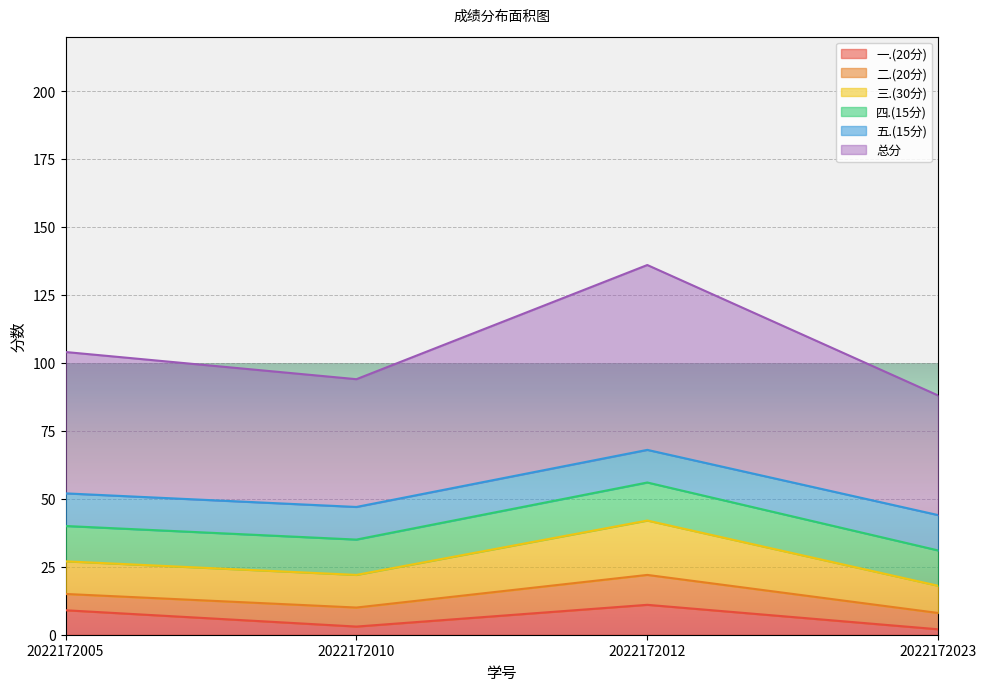

What is the approximate value of 总分 at 2022172005, to the nearest 5?

105